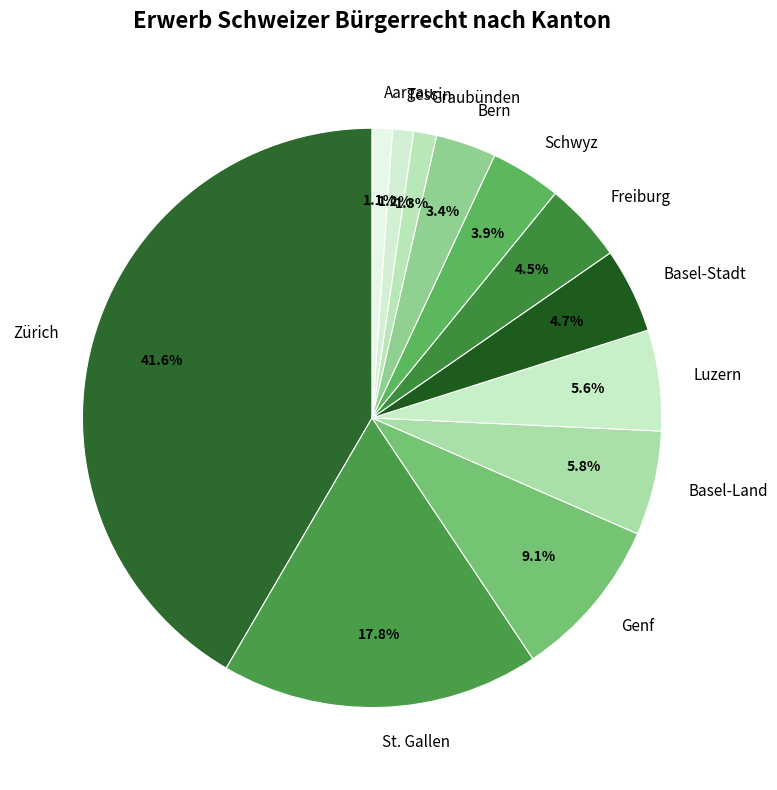

Which slice is the largest?

Zürich